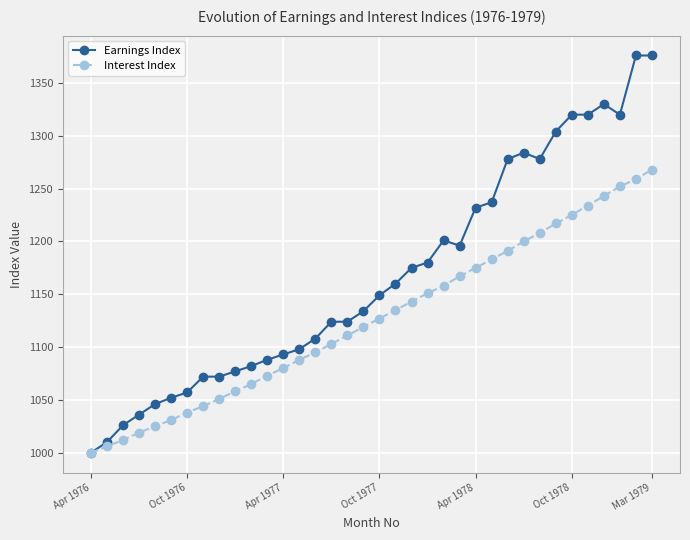

What is the smallest value displayed?

1000